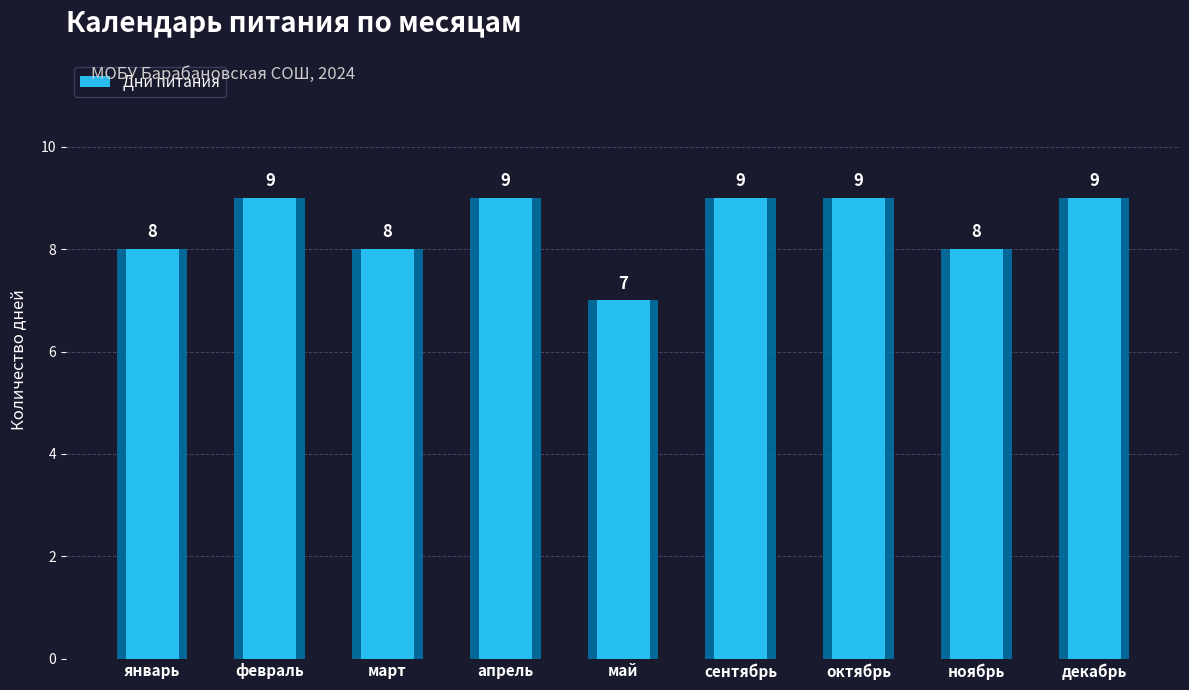

List the labels in order of value, largest first.

февраль, апрель, сентябрь, октябрь, декабрь, январь, март, ноябрь, май